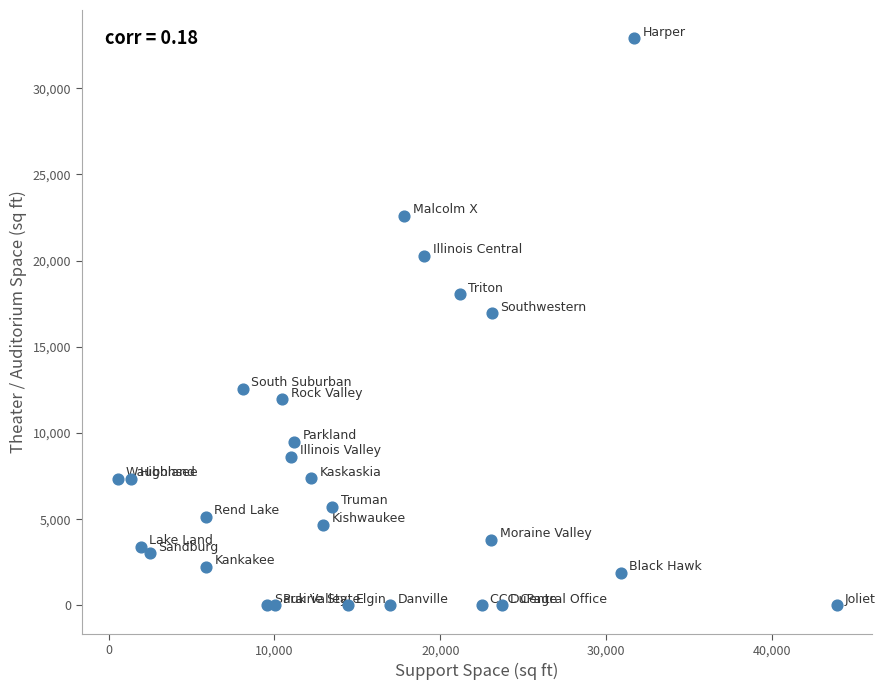

What Y value in the scatter plot is closest to 16445?

16935